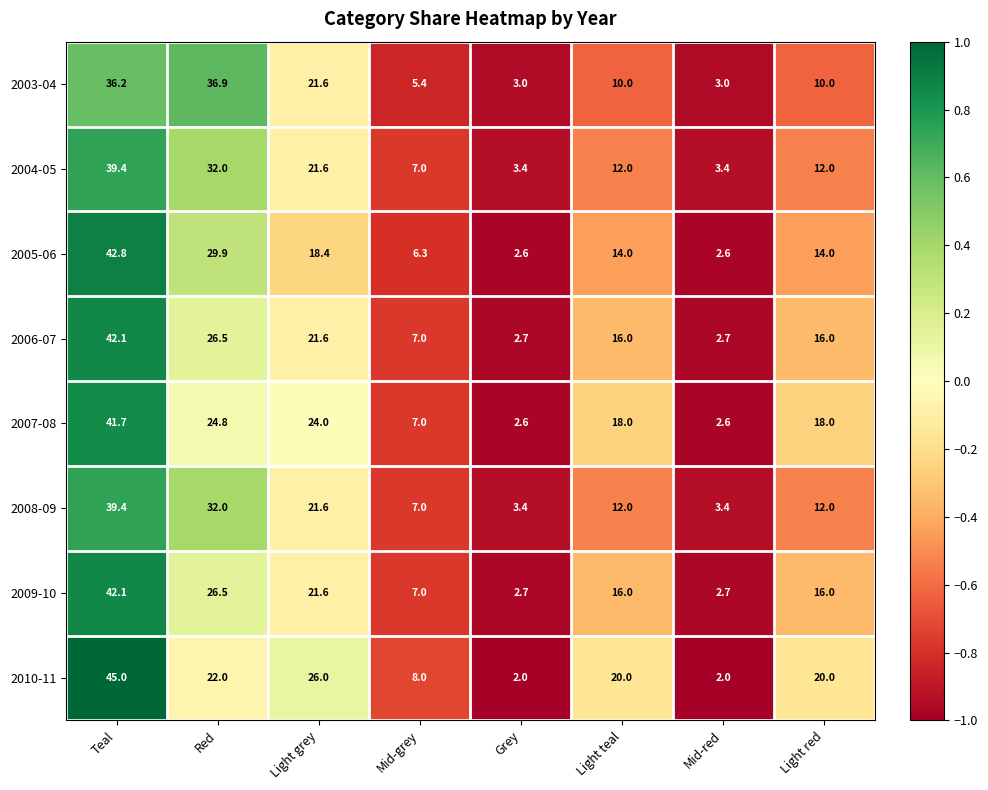

What is the sum of the 2006-07 values at Teal and Light red?

58.1